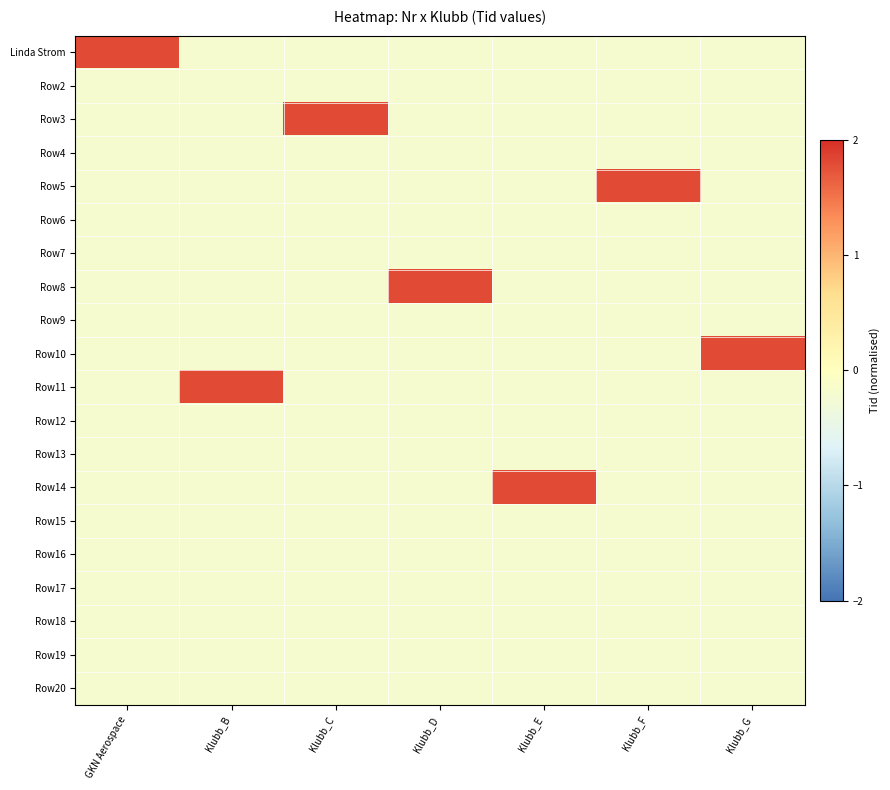

Reading right to left, what are all the values shown in this chart?

Linda Strom: Klubb_G=-0.2	Klubb_F=-0.2	Klubb_E=-0.2	Klubb_D=-0.2	Klubb_C=-0.2	Klubb_B=-0.2	GKN Aerospace=1.8
Row2: Klubb_G=-0.2	Klubb_F=-0.2	Klubb_E=-0.2	Klubb_D=-0.2	Klubb_C=-0.2	Klubb_B=-0.2	GKN Aerospace=-0.2
Row3: Klubb_G=-0.2	Klubb_F=-0.2	Klubb_E=-0.2	Klubb_D=-0.2	Klubb_C=1.8	Klubb_B=-0.2	GKN Aerospace=-0.2
Row4: Klubb_G=-0.2	Klubb_F=-0.2	Klubb_E=-0.2	Klubb_D=-0.2	Klubb_C=-0.2	Klubb_B=-0.2	GKN Aerospace=-0.2
Row5: Klubb_G=-0.2	Klubb_F=1.8	Klubb_E=-0.2	Klubb_D=-0.2	Klubb_C=-0.2	Klubb_B=-0.2	GKN Aerospace=-0.2
Row6: Klubb_G=-0.2	Klubb_F=-0.2	Klubb_E=-0.2	Klubb_D=-0.2	Klubb_C=-0.2	Klubb_B=-0.2	GKN Aerospace=-0.2
Row7: Klubb_G=-0.2	Klubb_F=-0.2	Klubb_E=-0.2	Klubb_D=-0.2	Klubb_C=-0.2	Klubb_B=-0.2	GKN Aerospace=-0.2
Row8: Klubb_G=-0.2	Klubb_F=-0.2	Klubb_E=-0.2	Klubb_D=1.8	Klubb_C=-0.2	Klubb_B=-0.2	GKN Aerospace=-0.2
Row9: Klubb_G=-0.2	Klubb_F=-0.2	Klubb_E=-0.2	Klubb_D=-0.2	Klubb_C=-0.2	Klubb_B=-0.2	GKN Aerospace=-0.2
Row10: Klubb_G=1.8	Klubb_F=-0.2	Klubb_E=-0.2	Klubb_D=-0.2	Klubb_C=-0.2	Klubb_B=-0.2	GKN Aerospace=-0.2
Row11: Klubb_G=-0.2	Klubb_F=-0.2	Klubb_E=-0.2	Klubb_D=-0.2	Klubb_C=-0.2	Klubb_B=1.8	GKN Aerospace=-0.2
Row12: Klubb_G=-0.2	Klubb_F=-0.2	Klubb_E=-0.2	Klubb_D=-0.2	Klubb_C=-0.2	Klubb_B=-0.2	GKN Aerospace=-0.2
Row13: Klubb_G=-0.2	Klubb_F=-0.2	Klubb_E=-0.2	Klubb_D=-0.2	Klubb_C=-0.2	Klubb_B=-0.2	GKN Aerospace=-0.2
Row14: Klubb_G=-0.2	Klubb_F=-0.2	Klubb_E=1.8	Klubb_D=-0.2	Klubb_C=-0.2	Klubb_B=-0.2	GKN Aerospace=-0.2
Row15: Klubb_G=-0.2	Klubb_F=-0.2	Klubb_E=-0.2	Klubb_D=-0.2	Klubb_C=-0.2	Klubb_B=-0.2	GKN Aerospace=-0.2
Row16: Klubb_G=-0.2	Klubb_F=-0.2	Klubb_E=-0.2	Klubb_D=-0.2	Klubb_C=-0.2	Klubb_B=-0.2	GKN Aerospace=-0.2
Row17: Klubb_G=-0.2	Klubb_F=-0.2	Klubb_E=-0.2	Klubb_D=-0.2	Klubb_C=-0.2	Klubb_B=-0.2	GKN Aerospace=-0.2
Row18: Klubb_G=-0.2	Klubb_F=-0.2	Klubb_E=-0.2	Klubb_D=-0.2	Klubb_C=-0.2	Klubb_B=-0.2	GKN Aerospace=-0.2
Row19: Klubb_G=-0.2	Klubb_F=-0.2	Klubb_E=-0.2	Klubb_D=-0.2	Klubb_C=-0.2	Klubb_B=-0.2	GKN Aerospace=-0.2
Row20: Klubb_G=-0.2	Klubb_F=-0.2	Klubb_E=-0.2	Klubb_D=-0.2	Klubb_C=-0.2	Klubb_B=-0.2	GKN Aerospace=-0.2